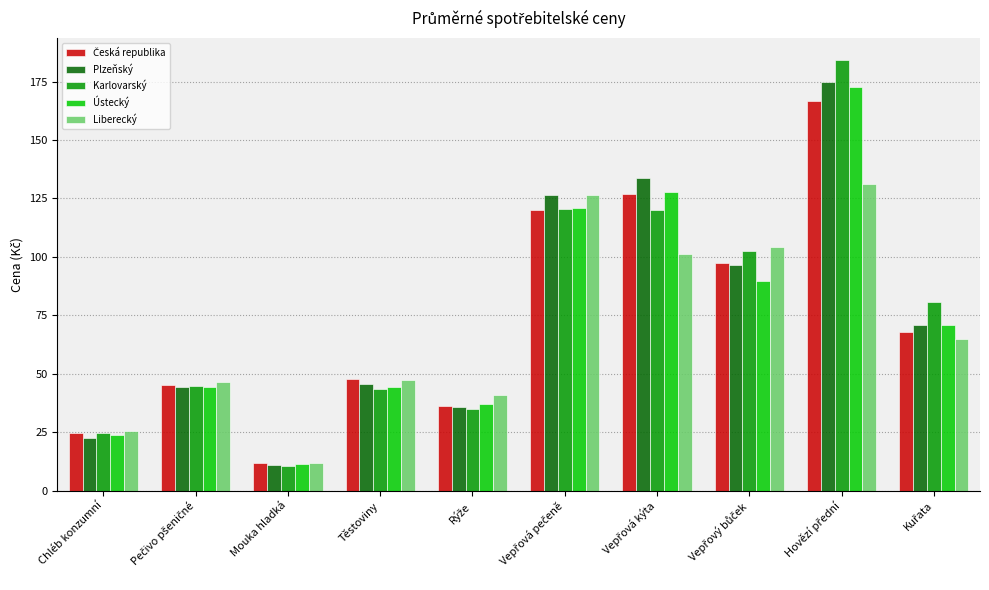

Which series has the largest range (max minus min)?

Karlovarský